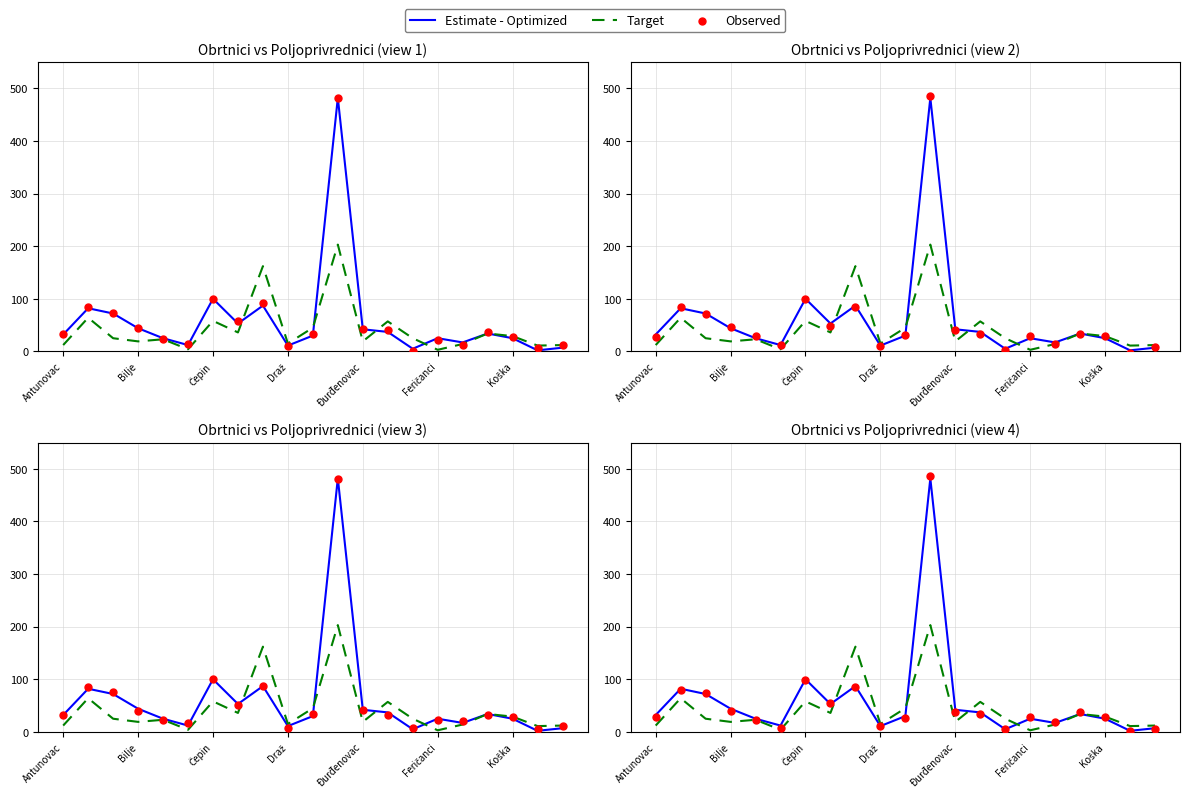

Which series reaches the minimum Y coordinate?

Observed